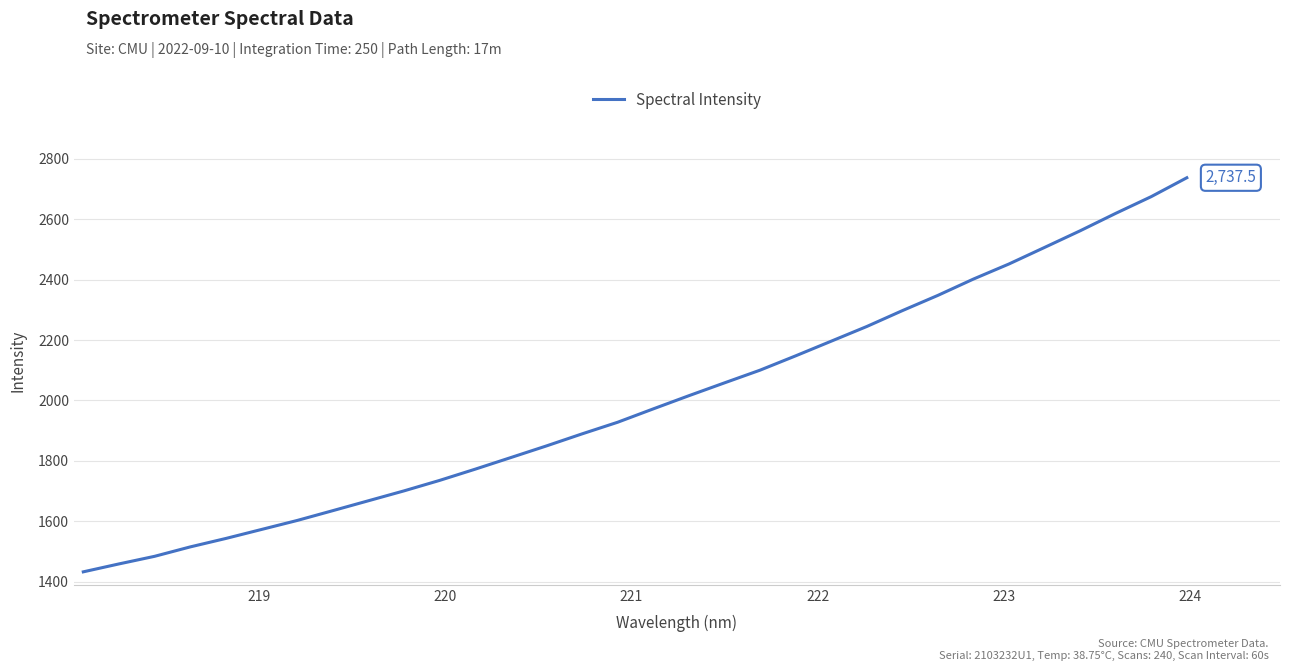

What is the difference between the maximum and minimum values?

1305.3